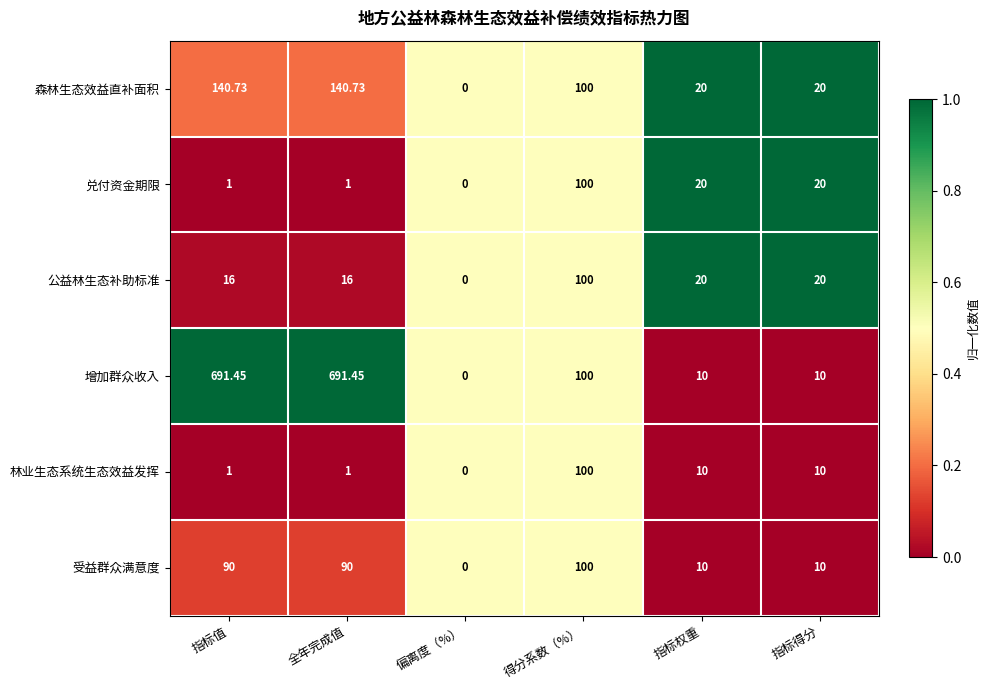

Which series has the largest total across all categories?

增加群众收入